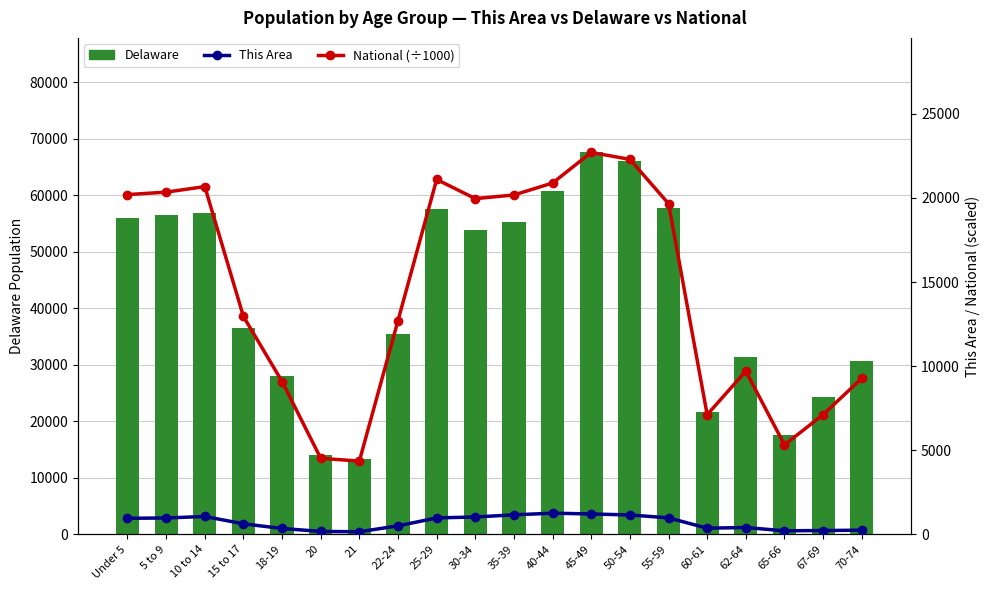

What is the lowest value of the National (÷1000) series?

4354.3